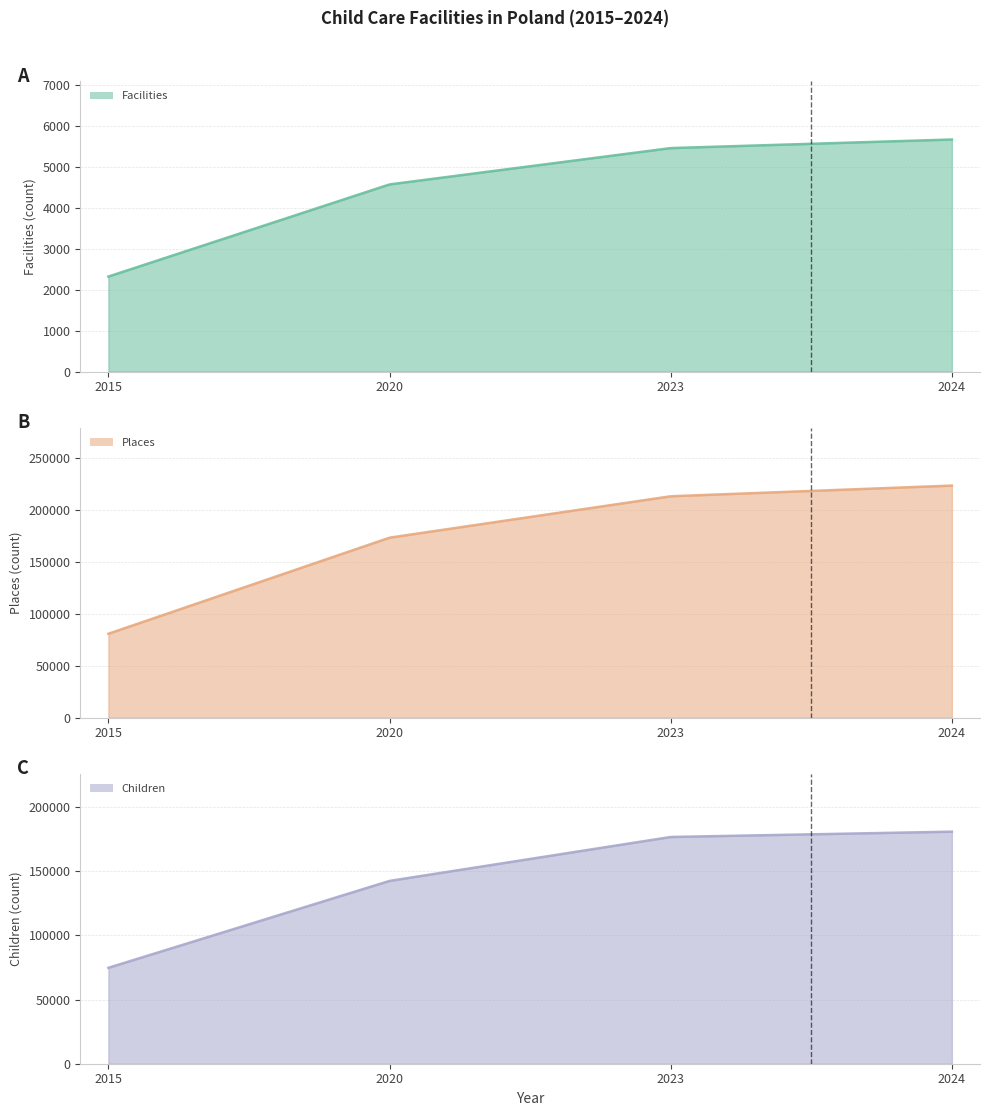

Is it true that Children equals 133814 at 2015?

False